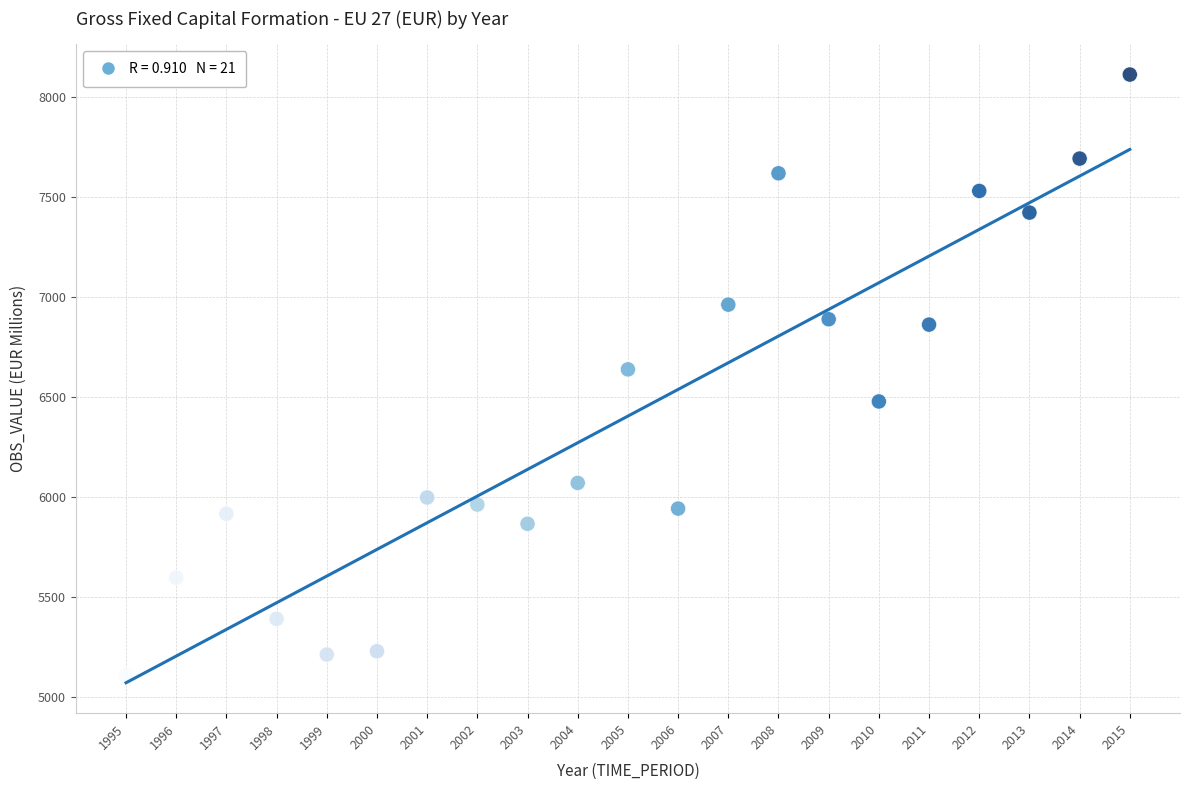

What is the range of X values (max minus min)?

20.0